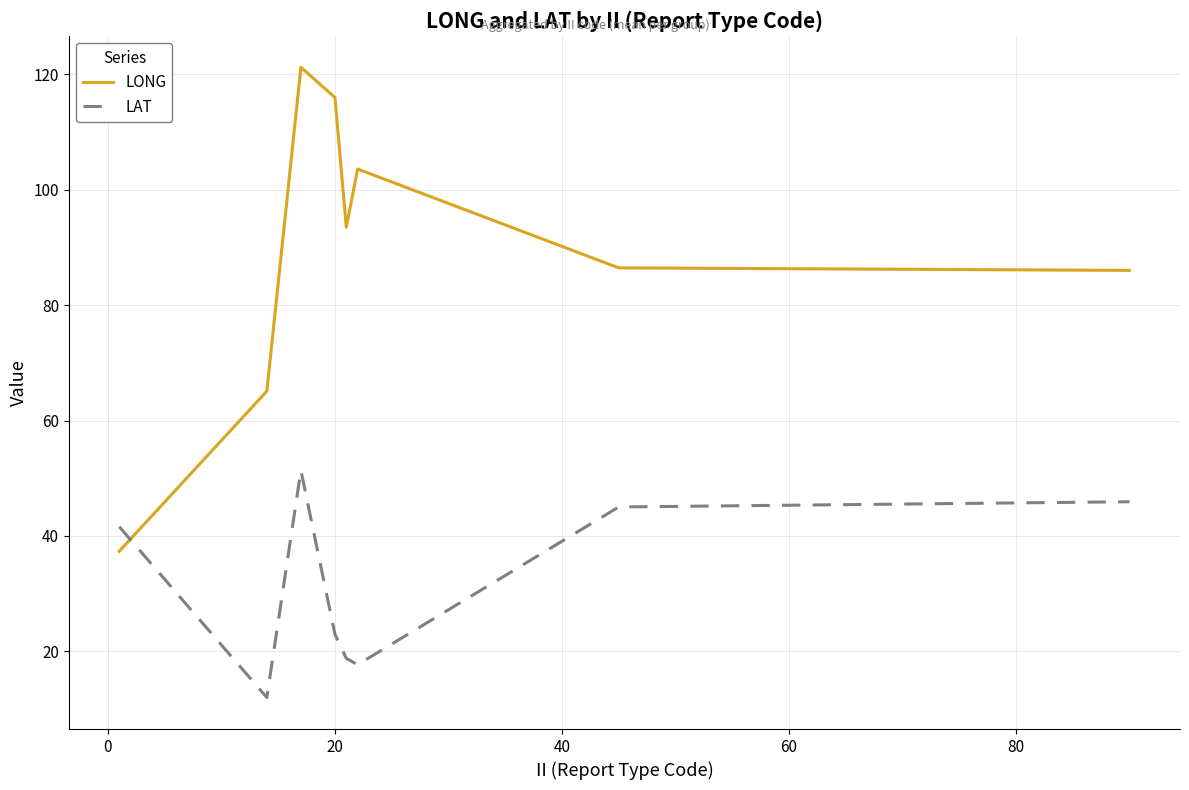

What is the difference between the second highest and second lowest values in the LONG series?

50.9